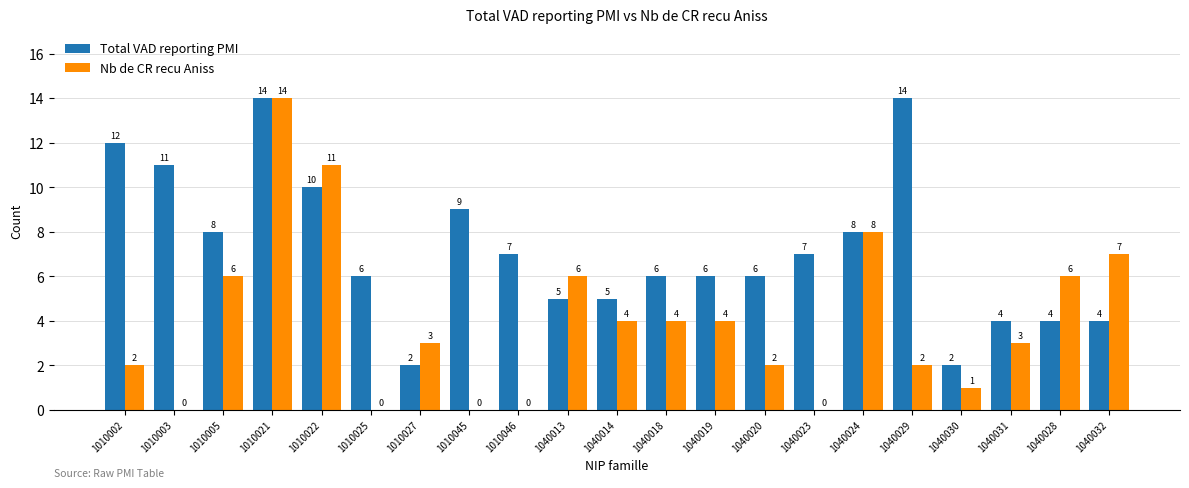

Where does the Nb de CR recu Aniss series first go above 3?

1010005